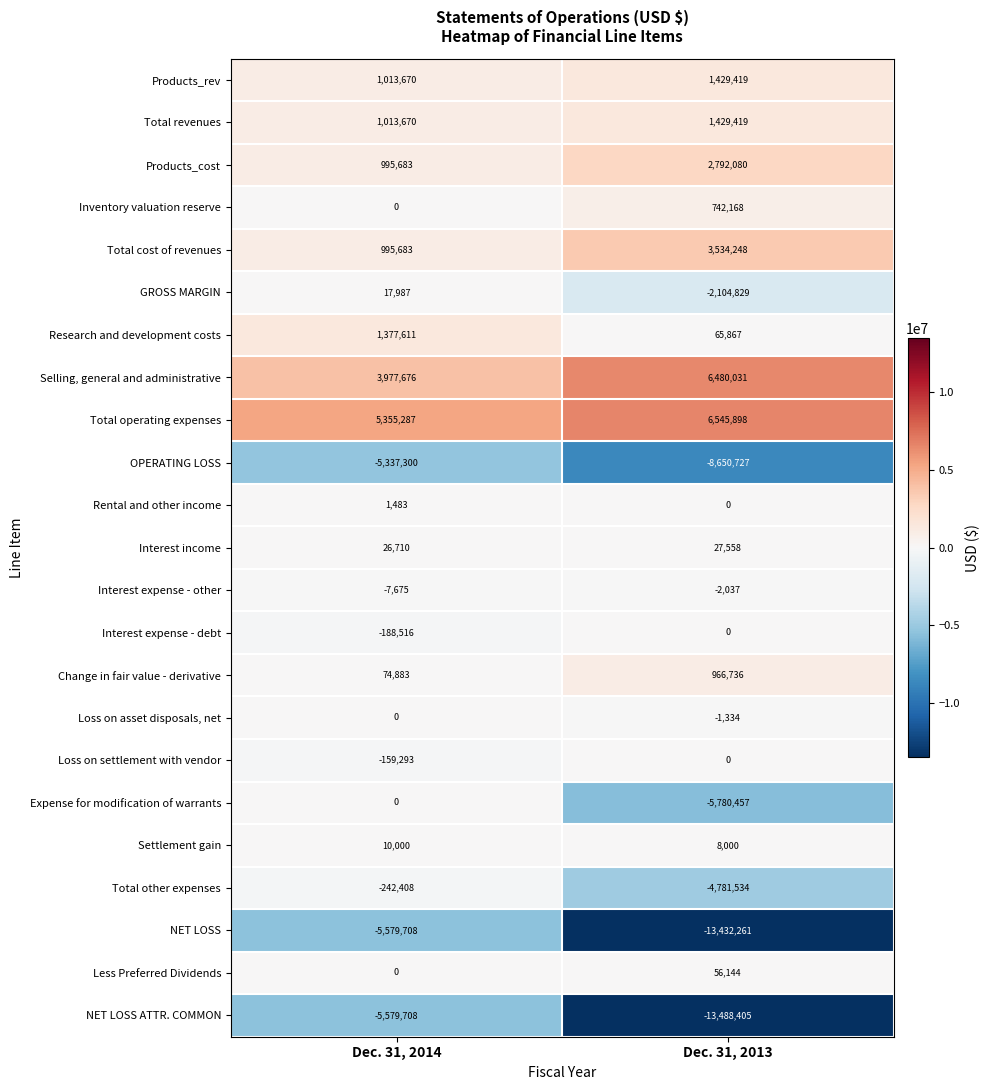

What is the greatest value displayed?

6545898